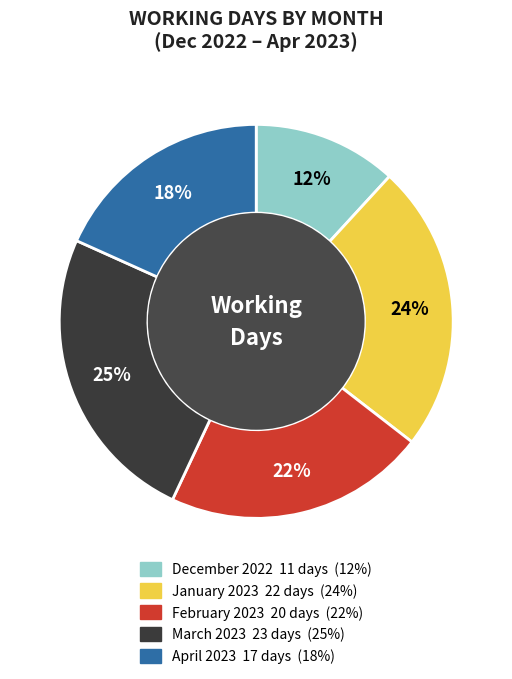

Combined, do January 2023 and April 2023 account for over 50%?

No